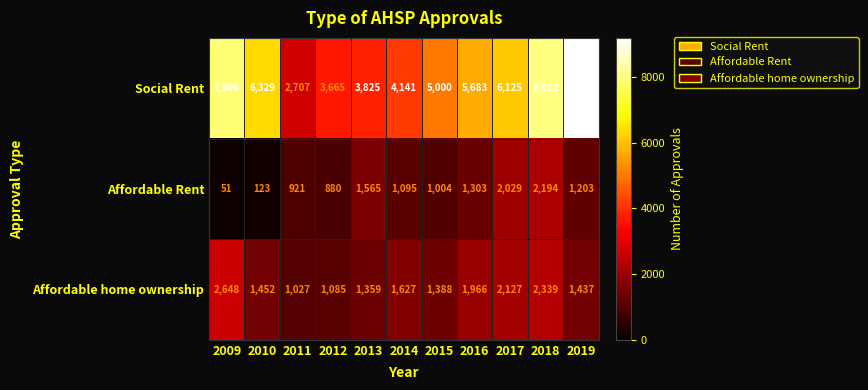

At how many categories does at least one series exceed 5803?

5